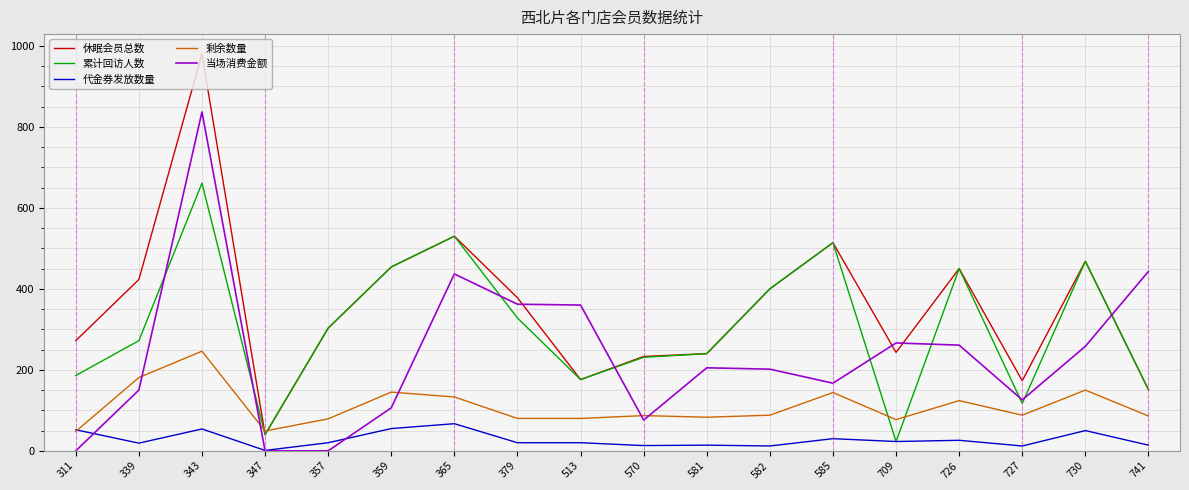

True or false: 代金券发放数量 has more than 1 interior local peaks.

True